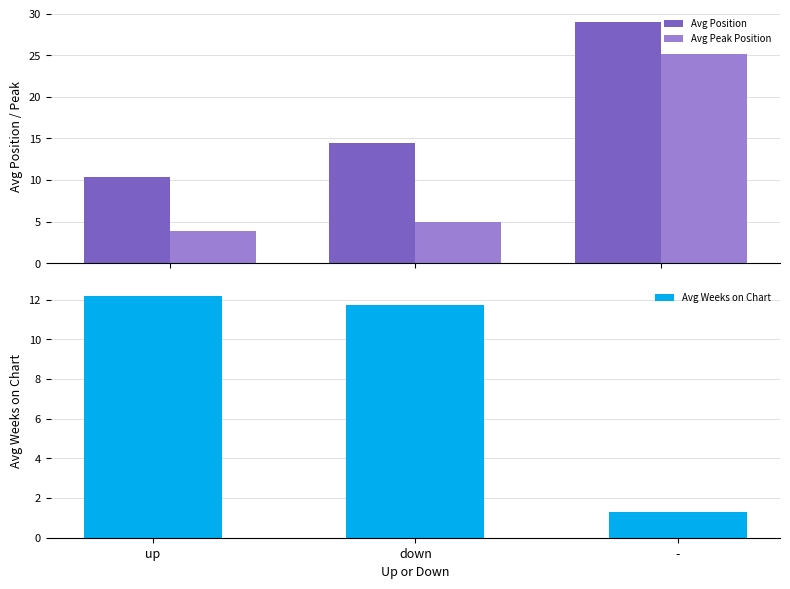

How many groups of bars are there?

3